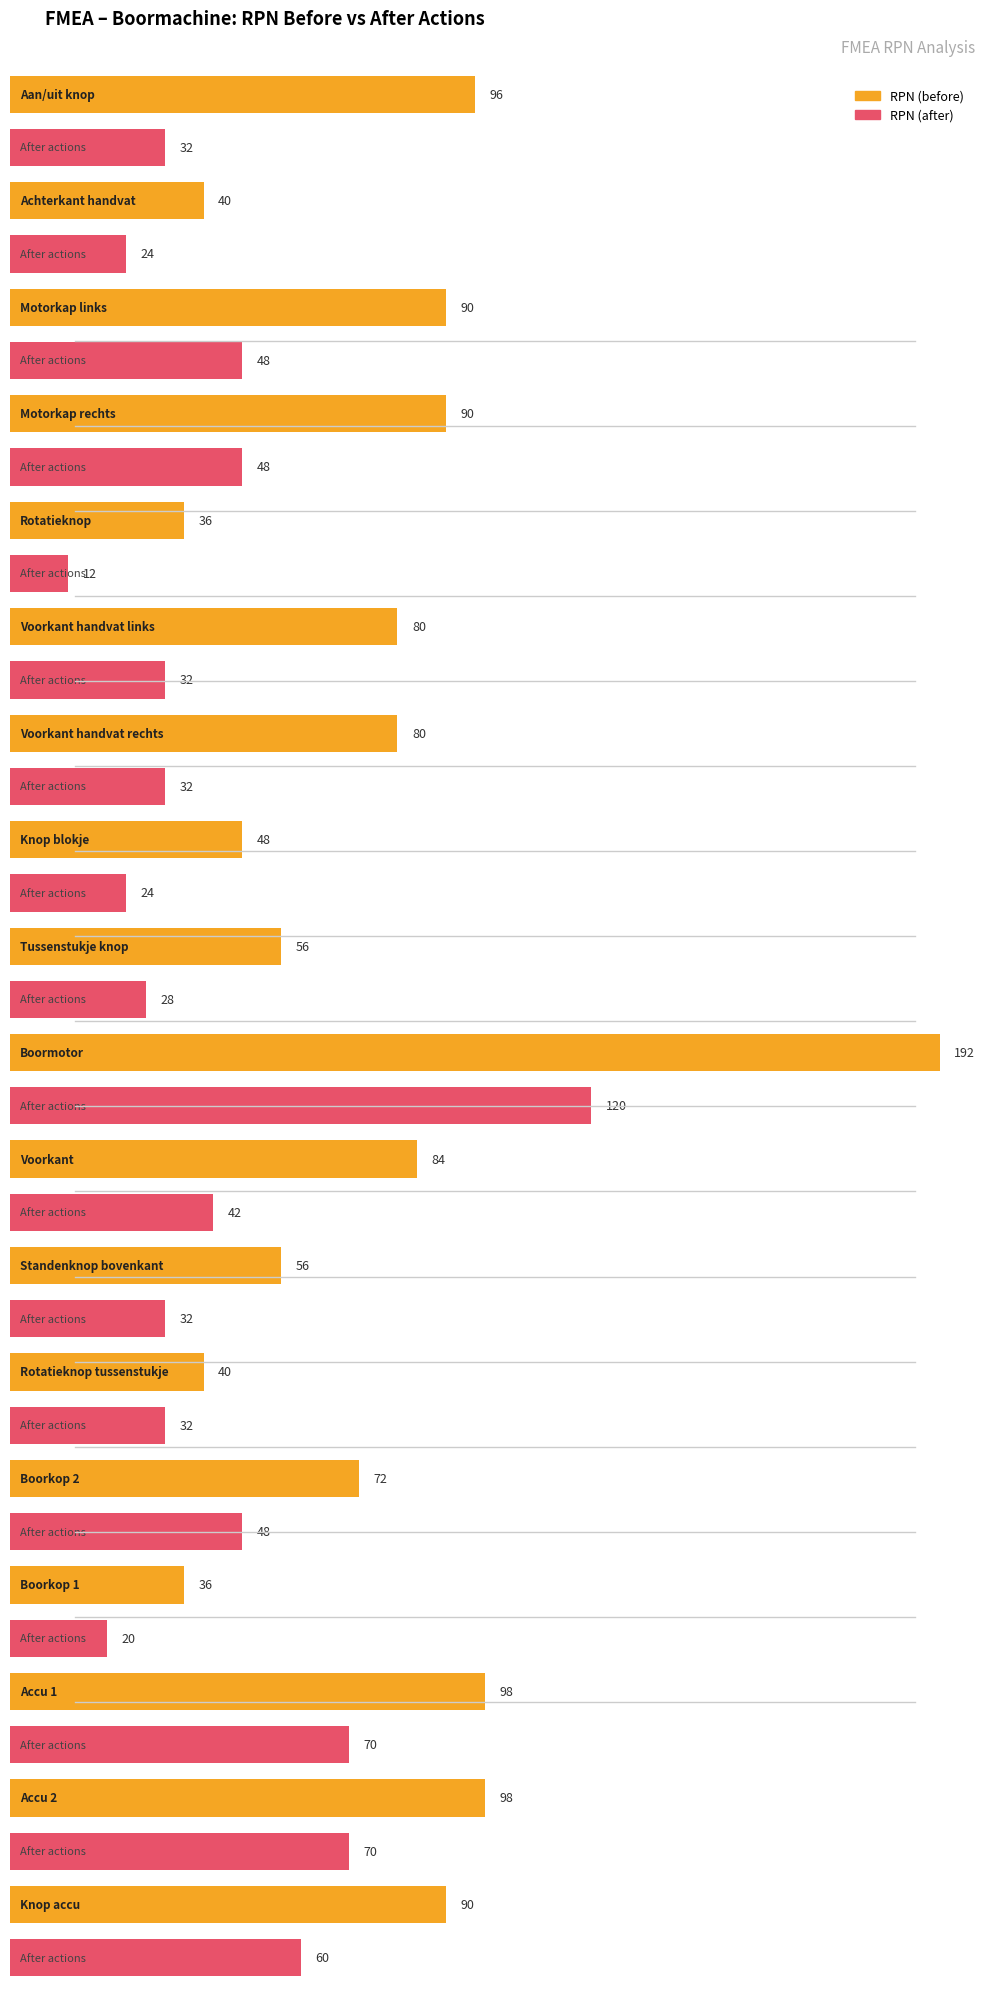

Between Boorkop 2 and Accu 2, which series saw the biggest shift?

RPN (before)